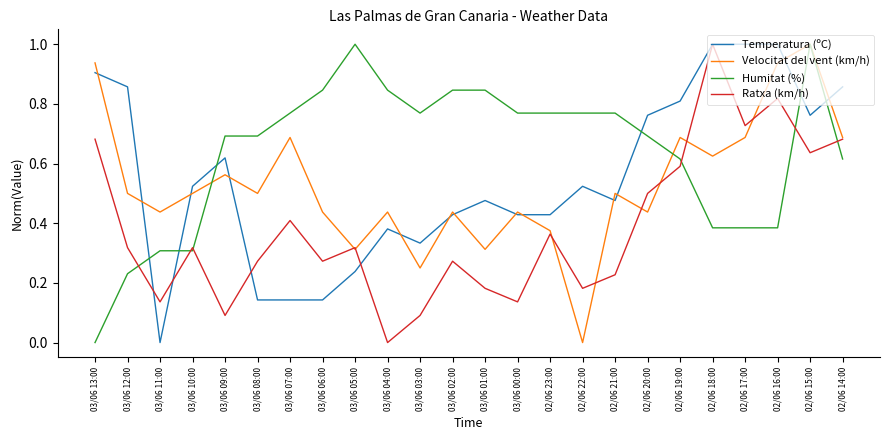

True or false: Velocitat del vent (km/h) has a value of 0.7 at 03/06 11:00.

False